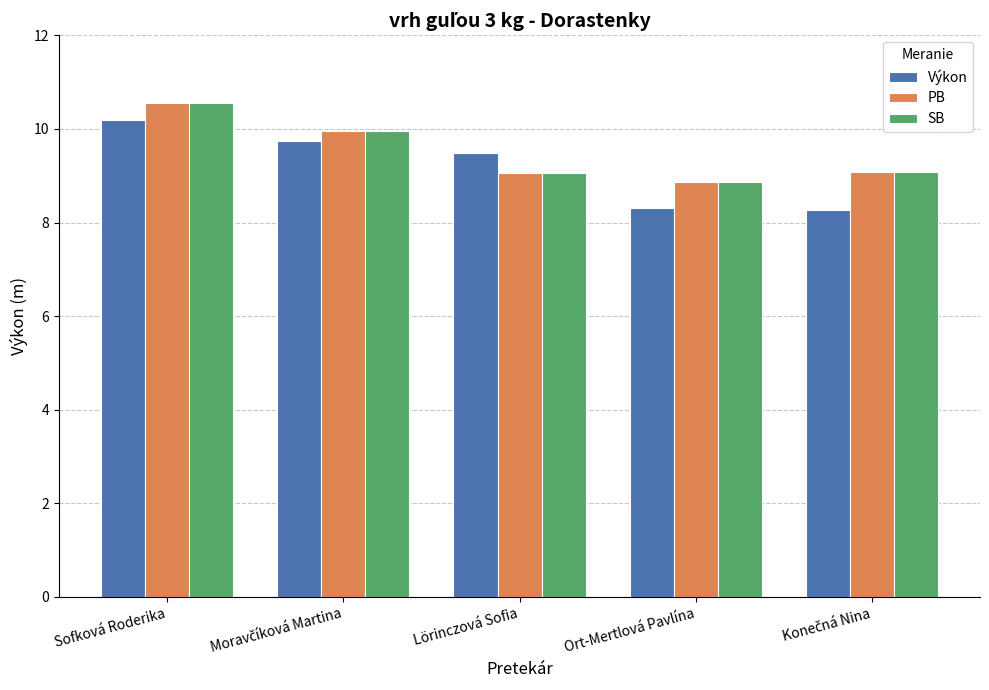

How many distinct data groups are displayed?

3